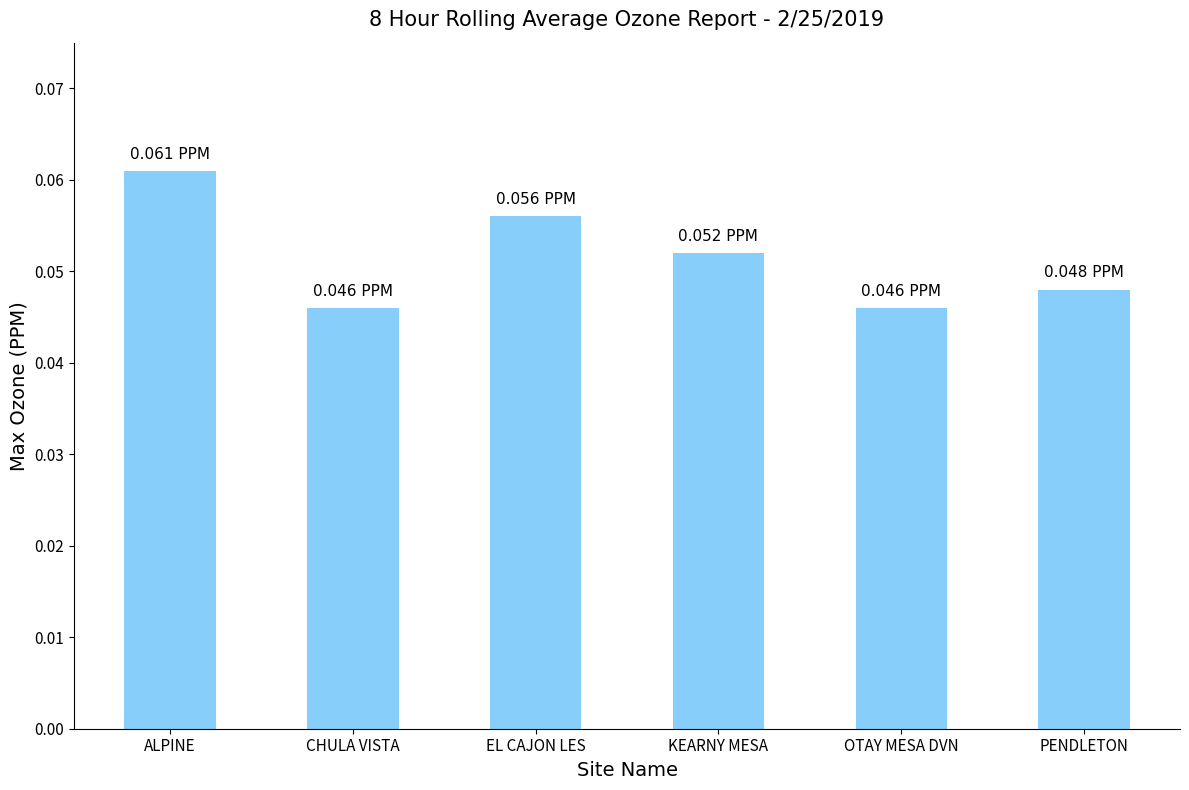

How many distinct data groups are displayed?

1